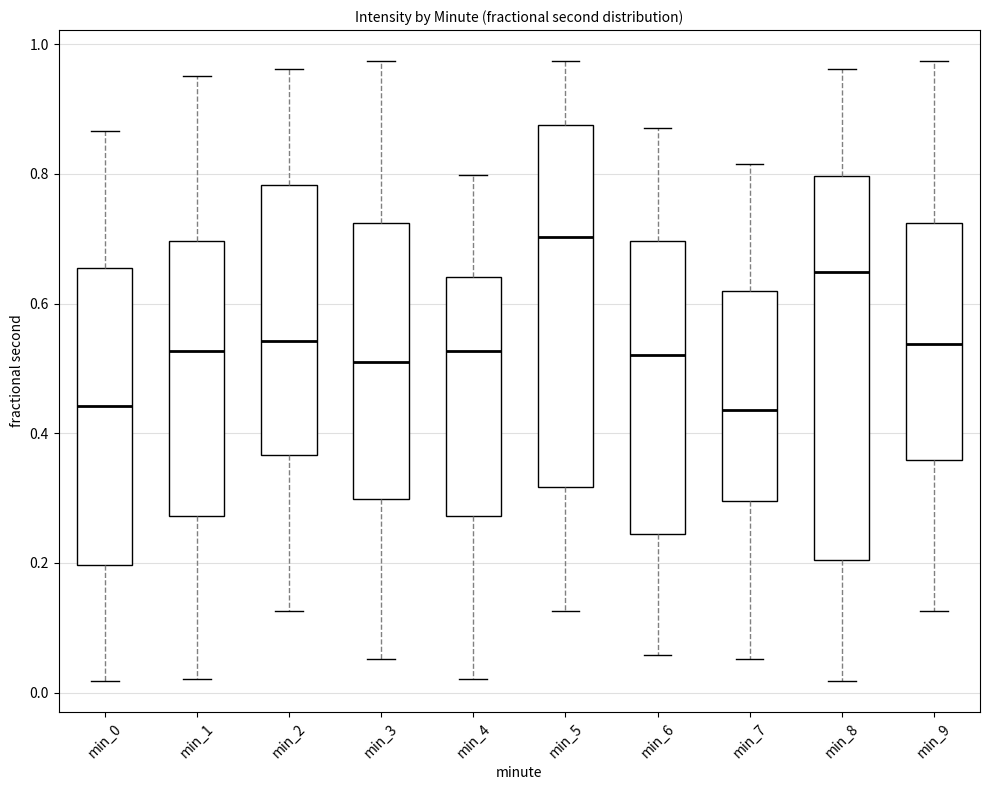

Reading left to right, read every box against the y-axis: the position of its median line, the range the box covers, and the ends of its whiskers. The values are not printed on the chart, so give them approximately, as read against the axis.

min_0: median 0.44, box 0.20 to 0.66, whiskers 0.02 to 0.86
min_1: median 0.52, box 0.28 to 0.70, whiskers 0.02 to 0.96
min_2: median 0.54, box 0.36 to 0.78, whiskers 0.12 to 0.96
min_3: median 0.52, box 0.30 to 0.72, whiskers 0.06 to 0.98
min_4: median 0.52, box 0.28 to 0.64, whiskers 0.02 to 0.80
min_5: median 0.70, box 0.32 to 0.88, whiskers 0.12 to 0.98
min_6: median 0.52, box 0.24 to 0.70, whiskers 0.06 to 0.88
min_7: median 0.44, box 0.30 to 0.62, whiskers 0.06 to 0.82
min_8: median 0.64, box 0.20 to 0.80, whiskers 0.02 to 0.96
min_9: median 0.54, box 0.36 to 0.72, whiskers 0.12 to 0.98